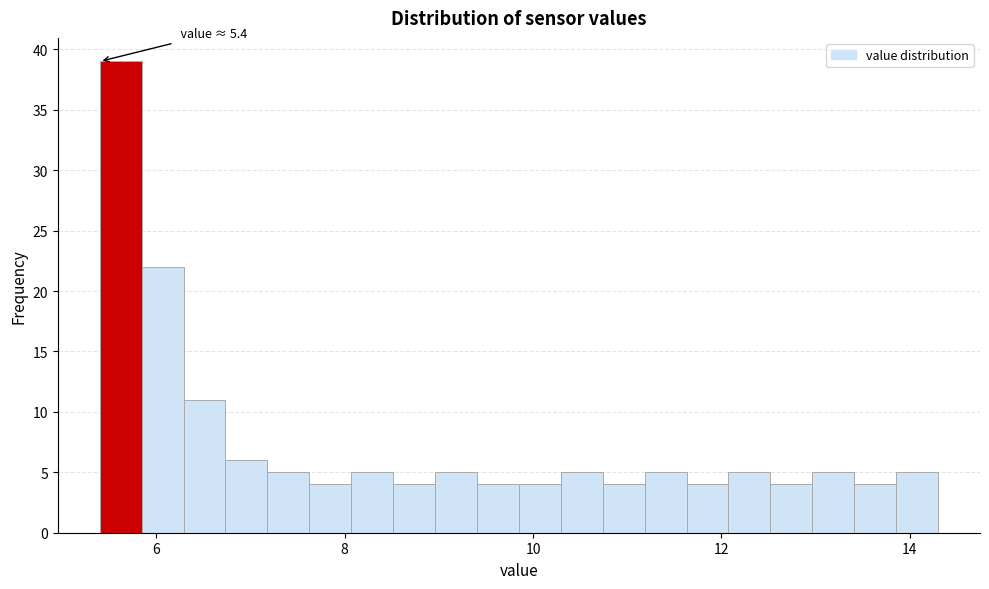

Read against the x-axis, roughly where is the centre of the tallest bar?

5.6